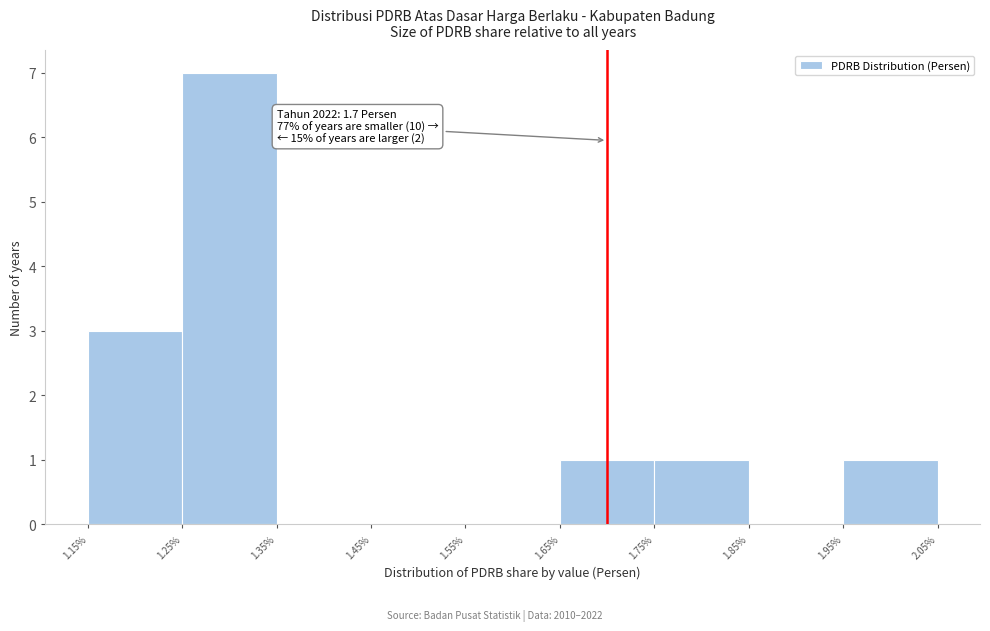

Over which range of the x-axis is the bar tallest?

1.25% to 1.35%